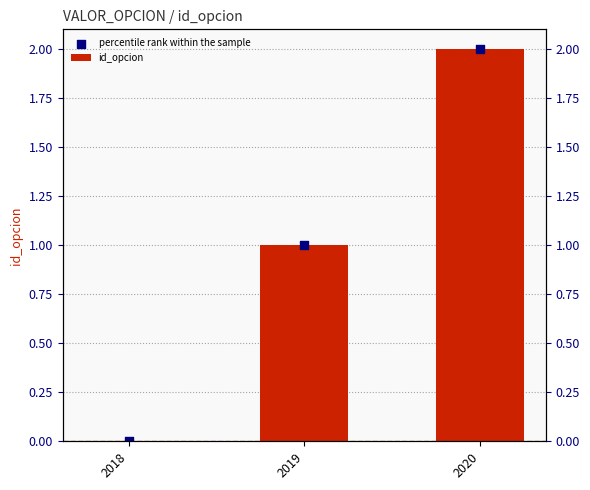

What is the total value across all series at 2019?

2